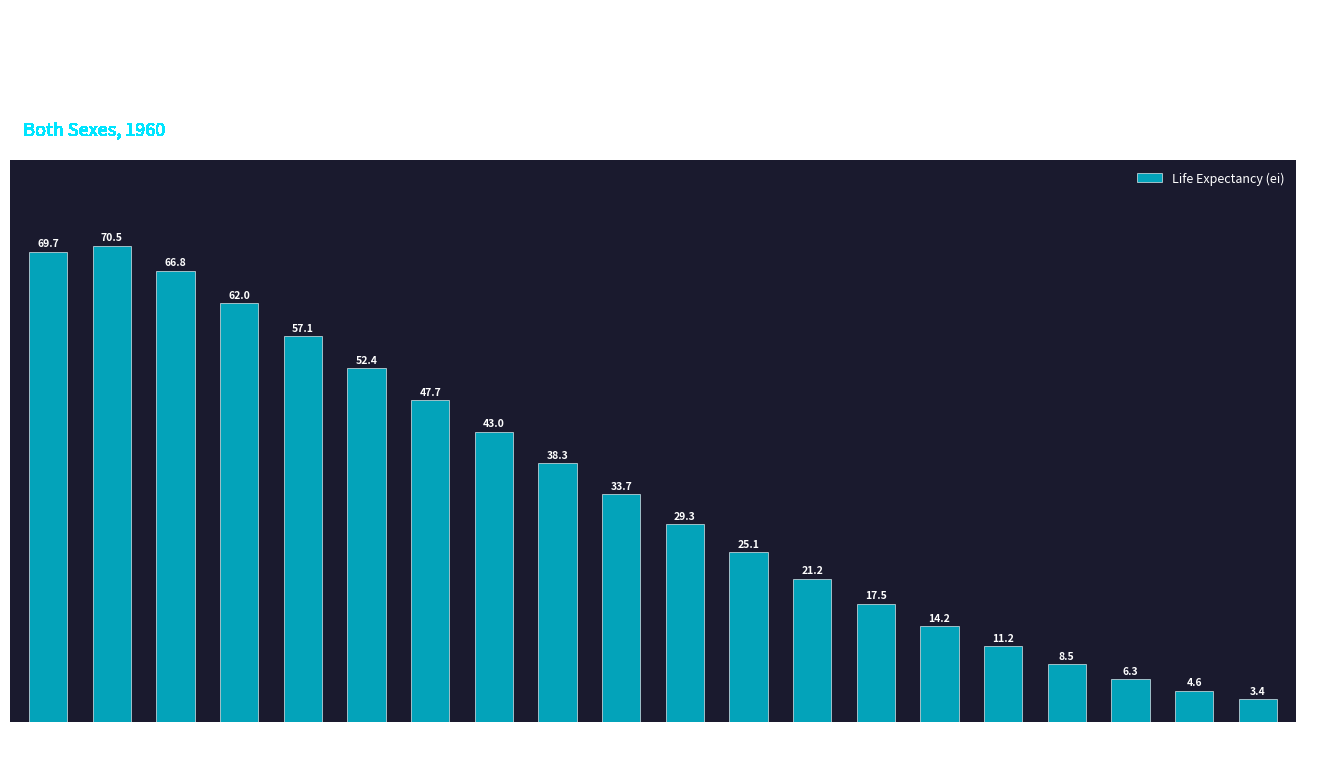

How many bars are there in total?

20